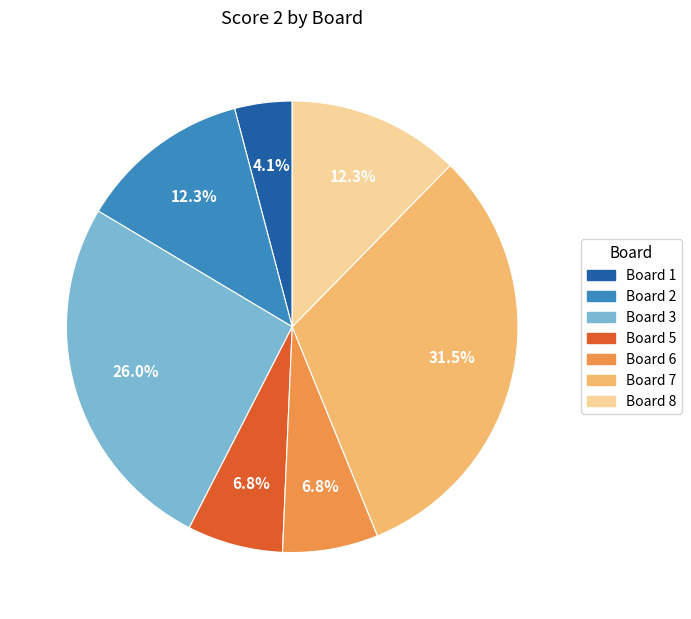

Is there any slice that represents more than half of the pie?

No